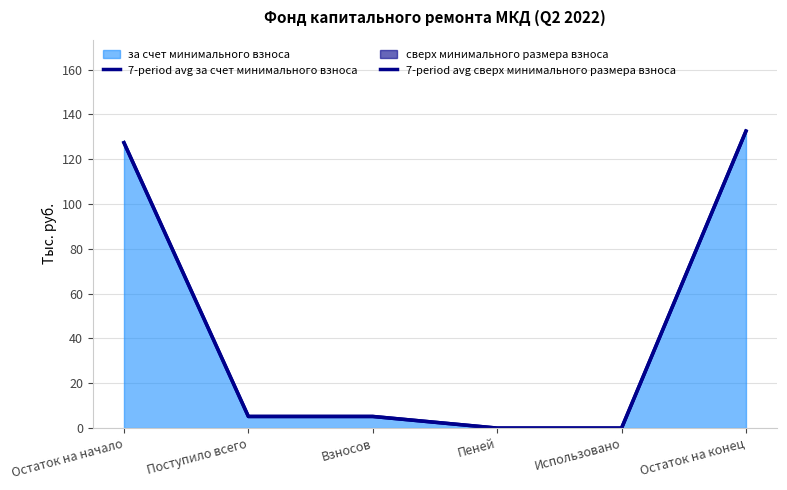

Which series has the largest range (max minus min)?

7-period avg за счет минимального взноса